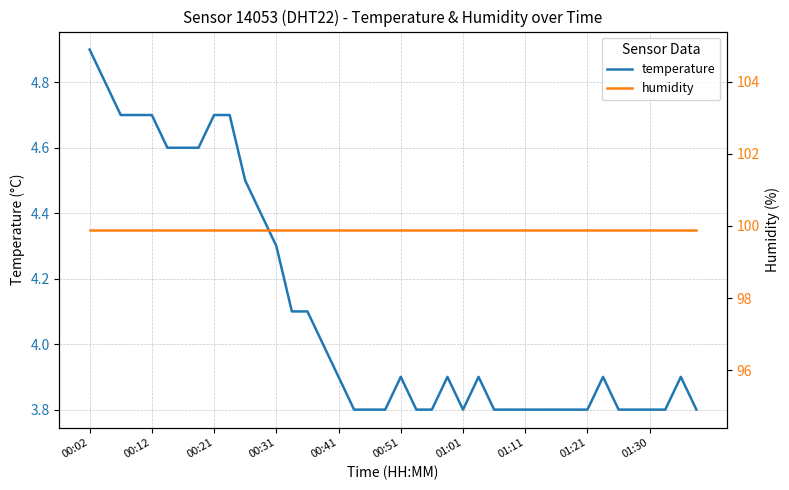

Is it true that temperature equals 1.2 at 00:21?

False